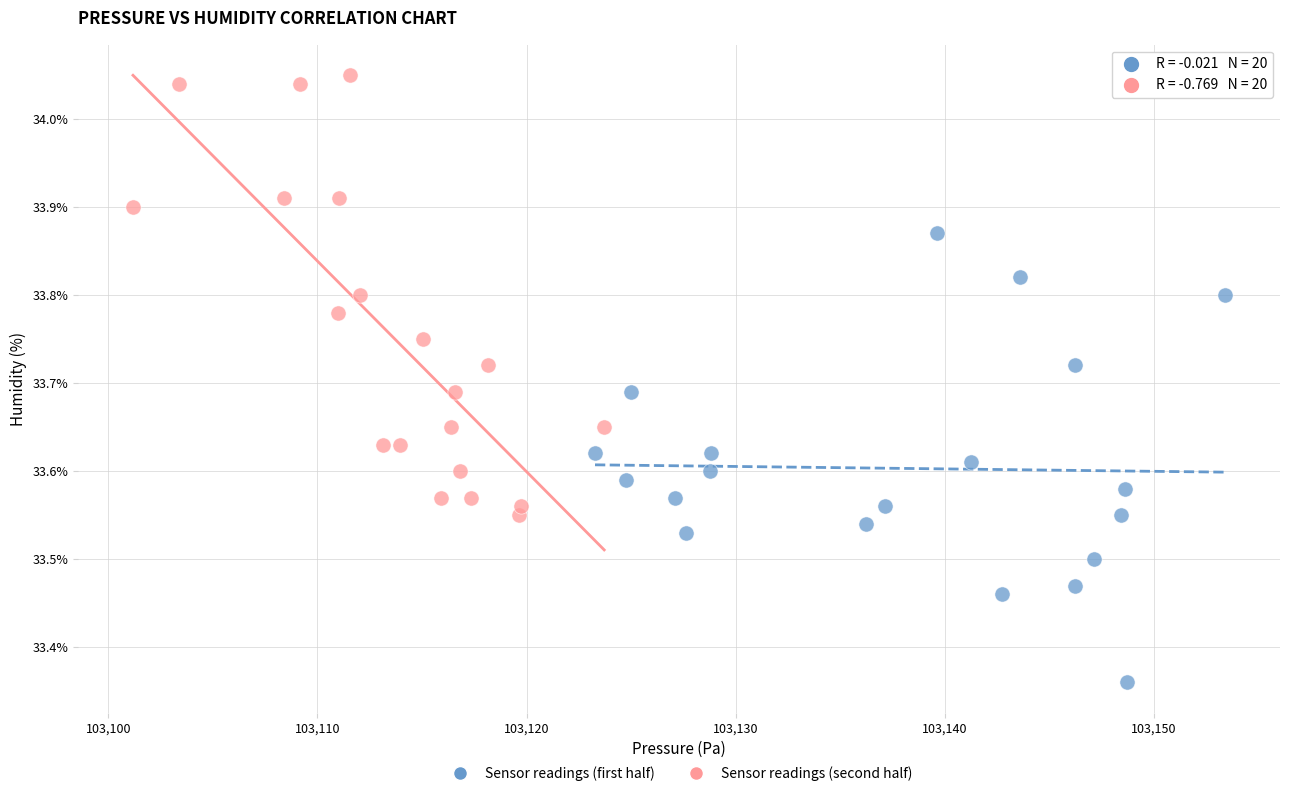

Which series reaches the maximum Y coordinate?

Sensor readings (second half)